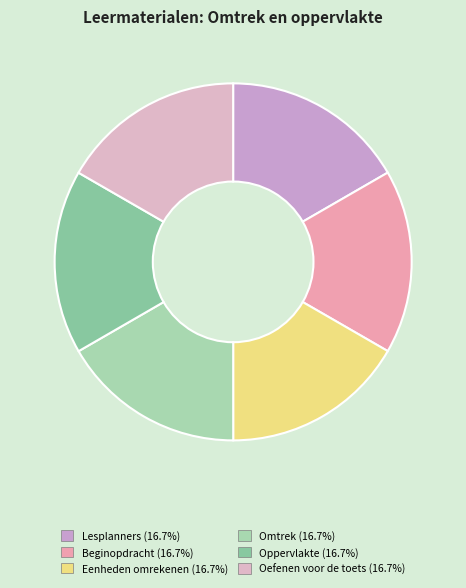

How much of the chart is everything except Omtrek?

83.3%